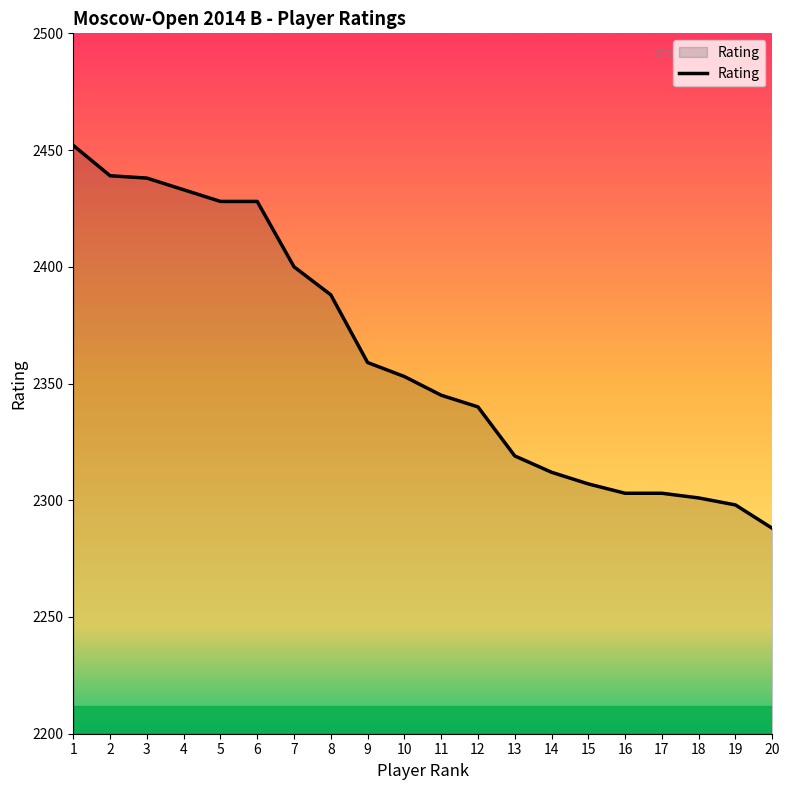

True or false: there are more than 2 points higher than both neighbors.

False